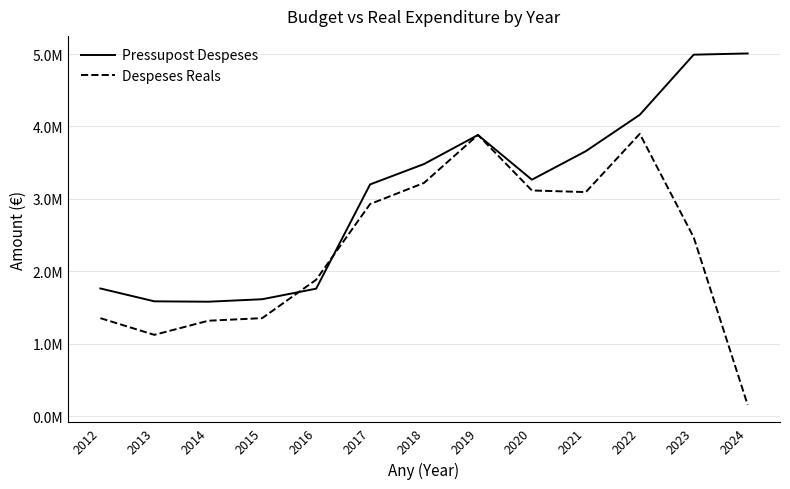

Does the chart have visible grid lines?

Yes